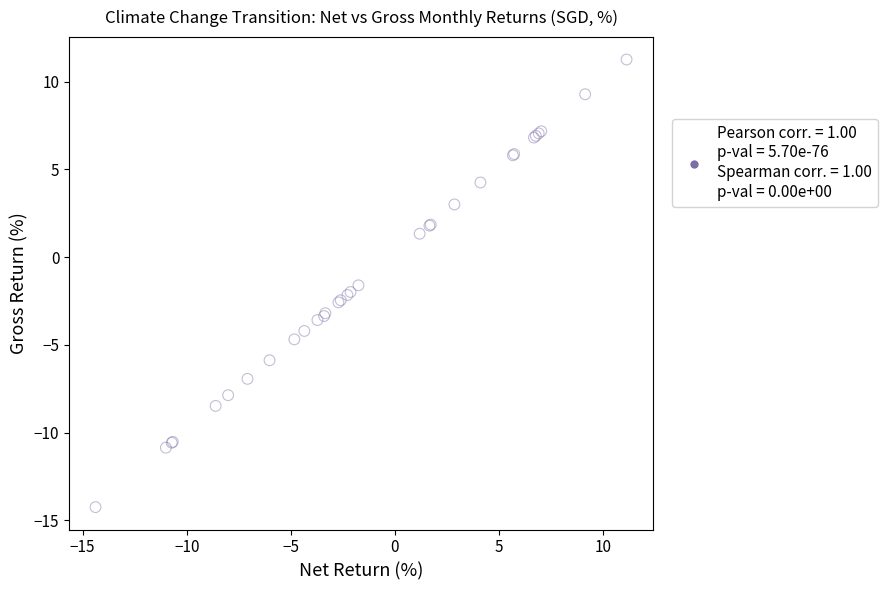

What Y value in the scatter plot is closest to -1?

-1.6